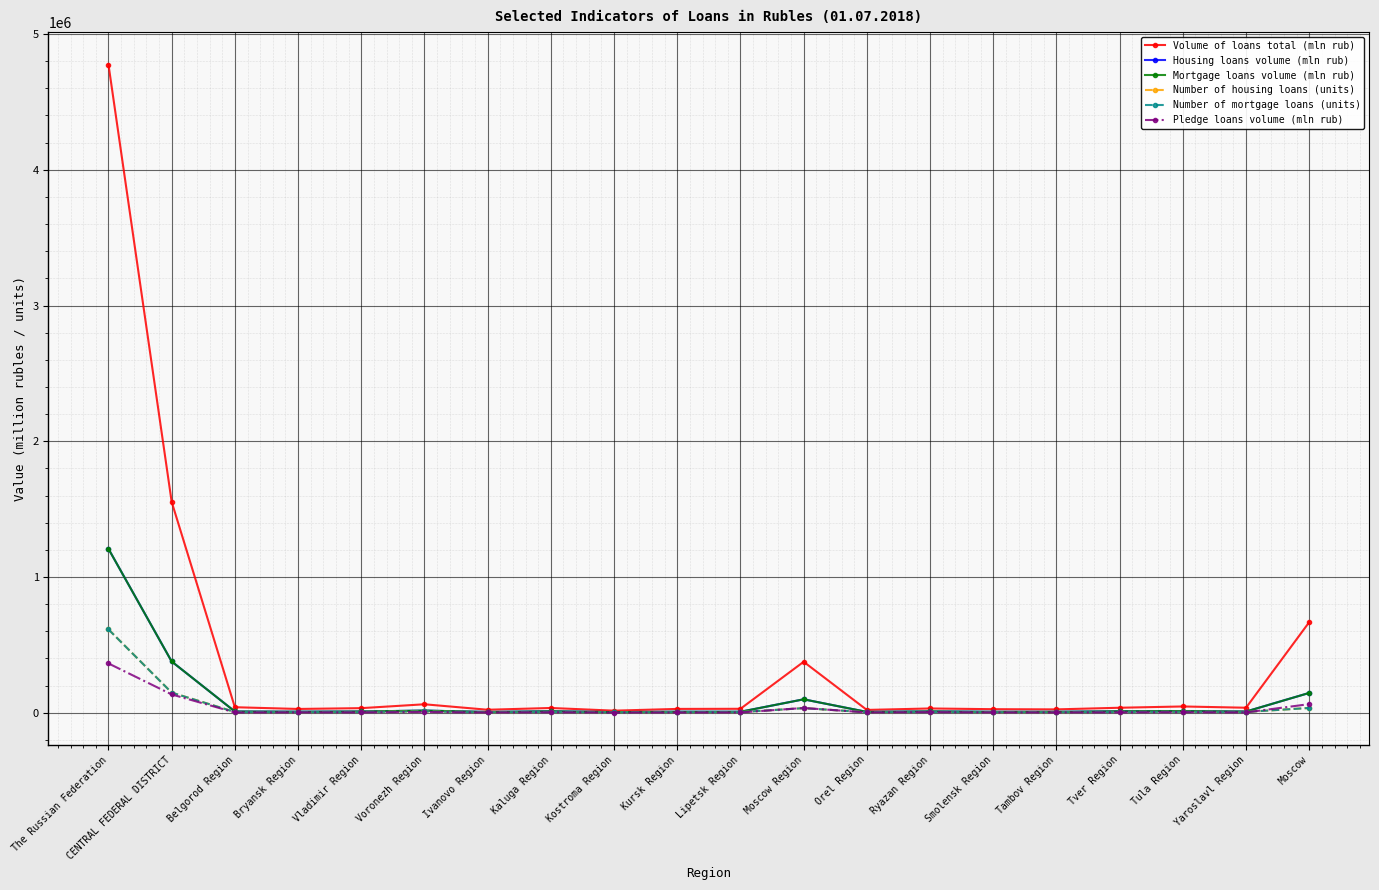

What is the label of the 1st point from the right?

Moscow